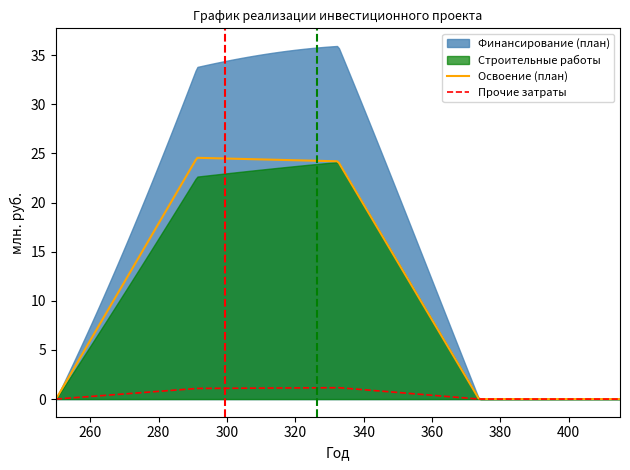

True or false: Финансирование (план) and Строительные работы intersect in this chart.

False